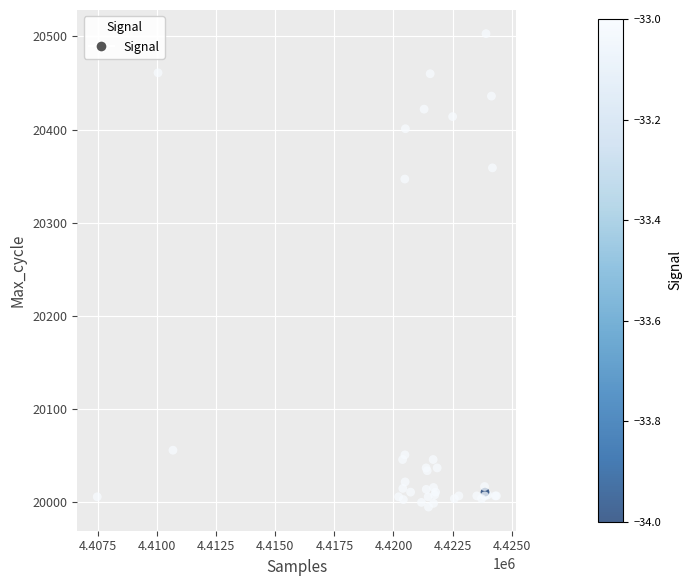

What Y value in the scatter plot is closest to 20249?

20347